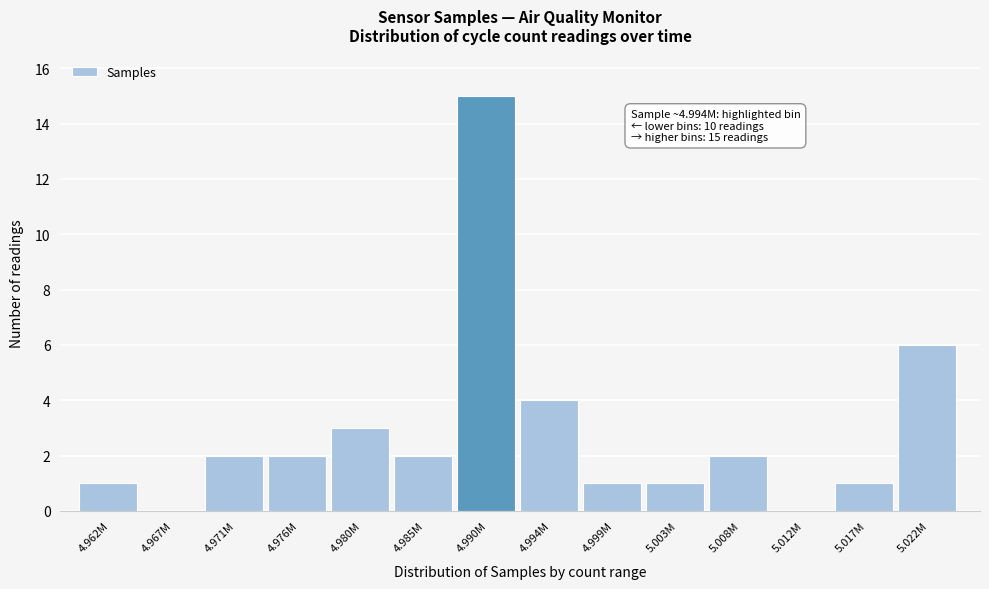

Reading right to left, extract all data points from this chart.

5.022M=6	5.017M=1	5.012M=0	5.008M=2	5.003M=1	4.999M=1	4.994M=4	4.990M=15	4.985M=2	4.980M=3	4.976M=2	4.971M=2	4.967M=0	4.962M=1